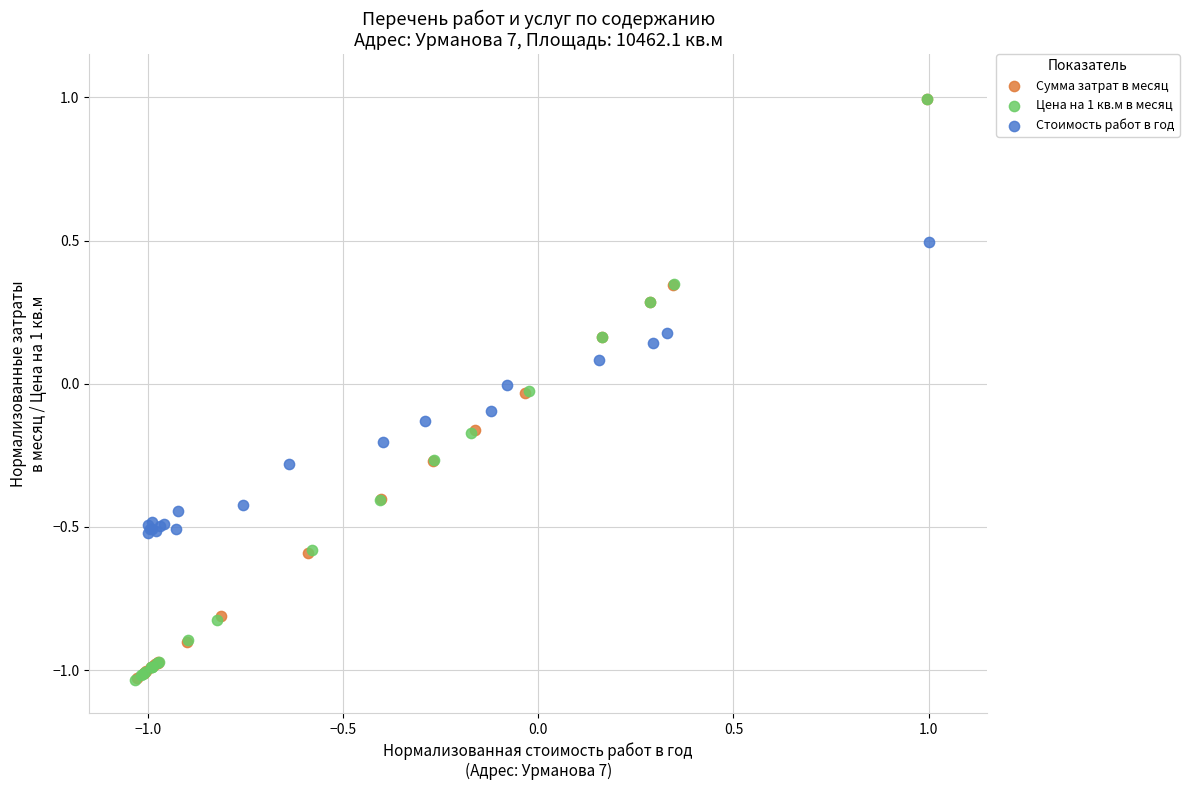

Which series has the largest Y range (max minus min)?

Цена на 1 кв.м в месяц